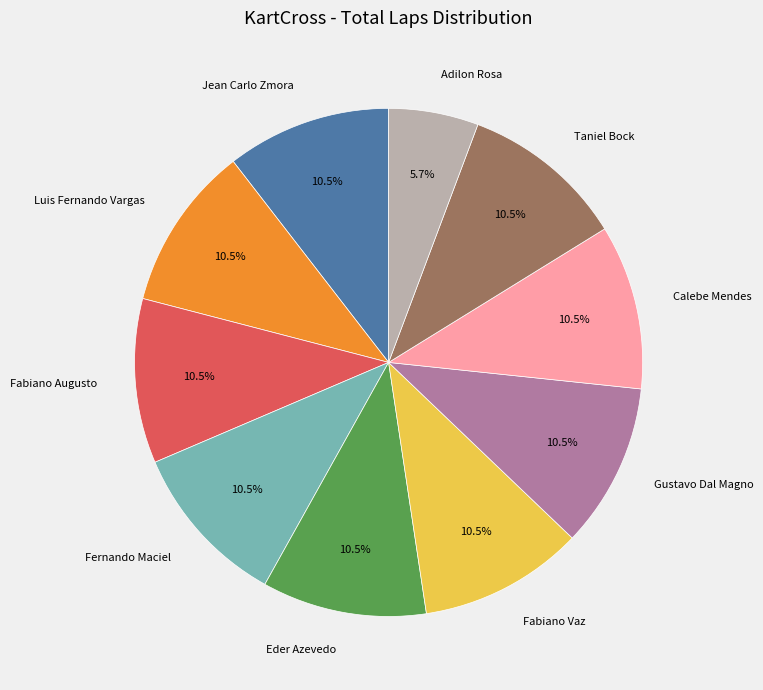

Does any single category account for the majority?

No